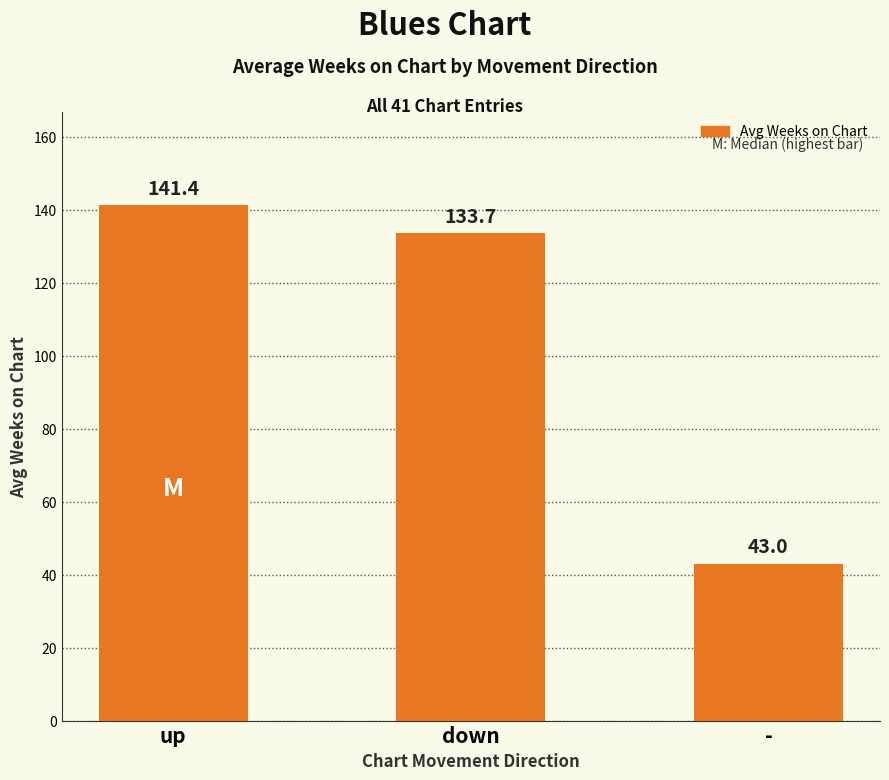

What is the difference between the maximum and minimum values?

98.4